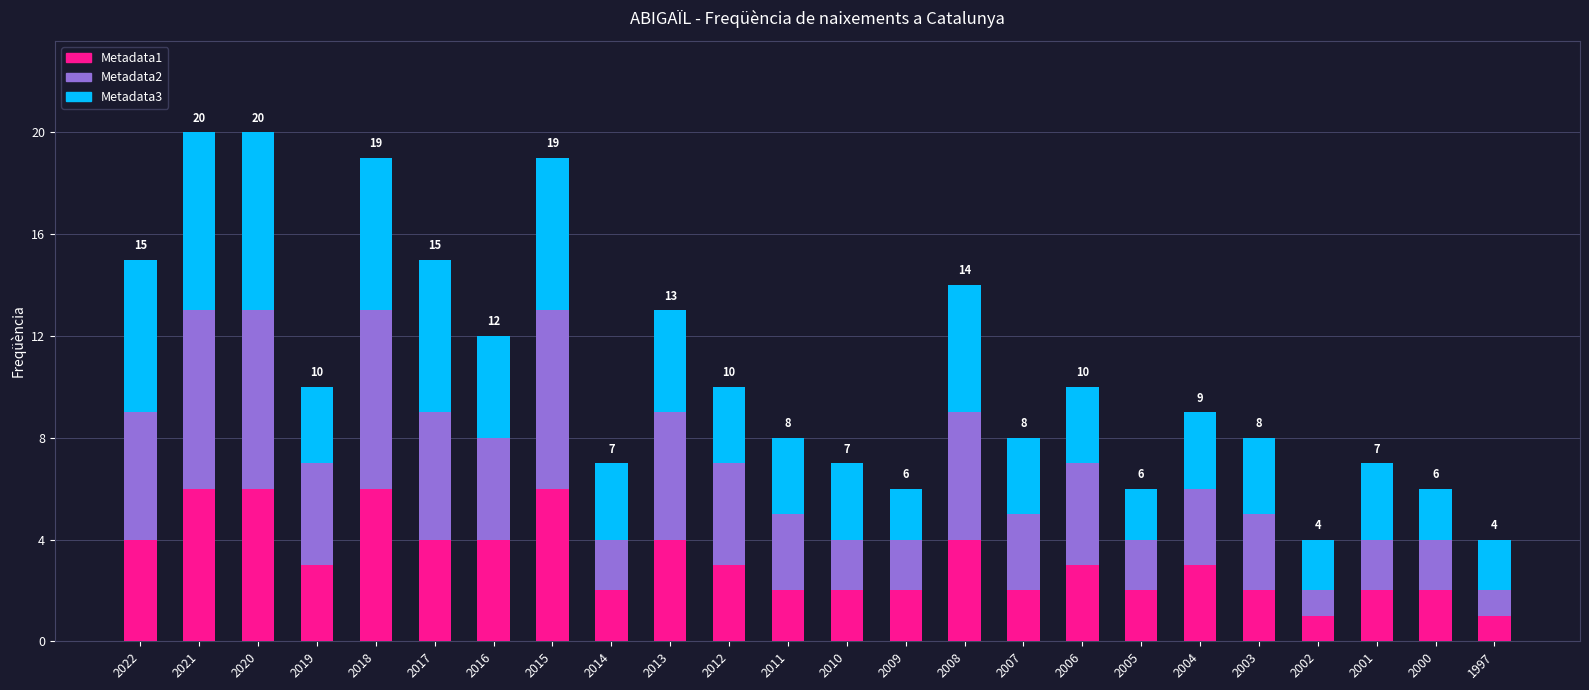

What is the total value across all series at 2001?

7